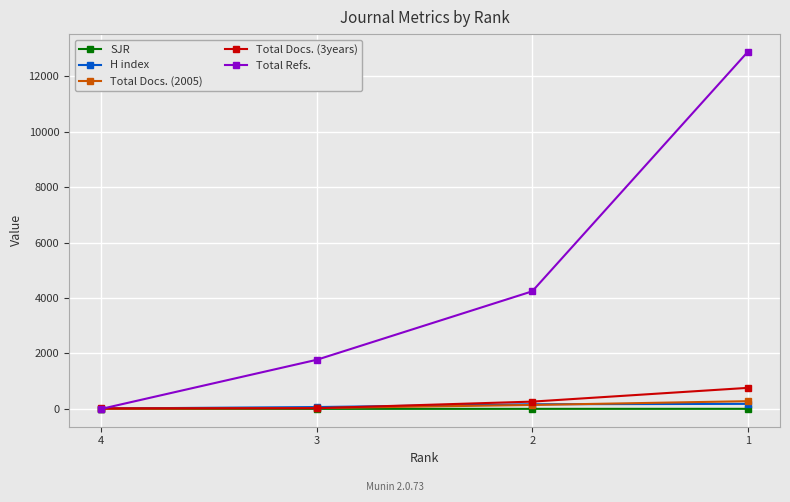

What value does the SJR series have at 1?

1.5